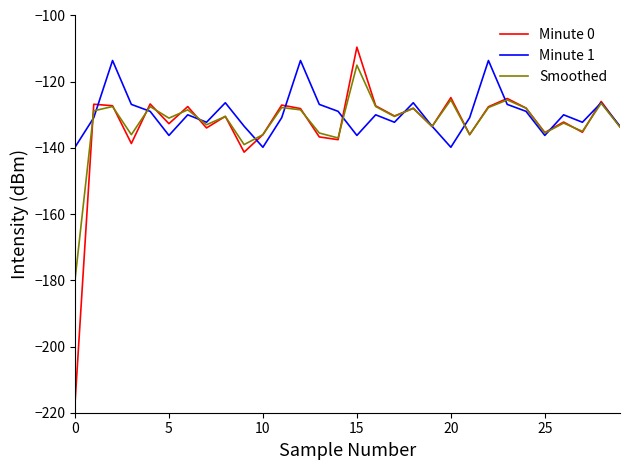

Which series has the widest spread of values?

Minute 0